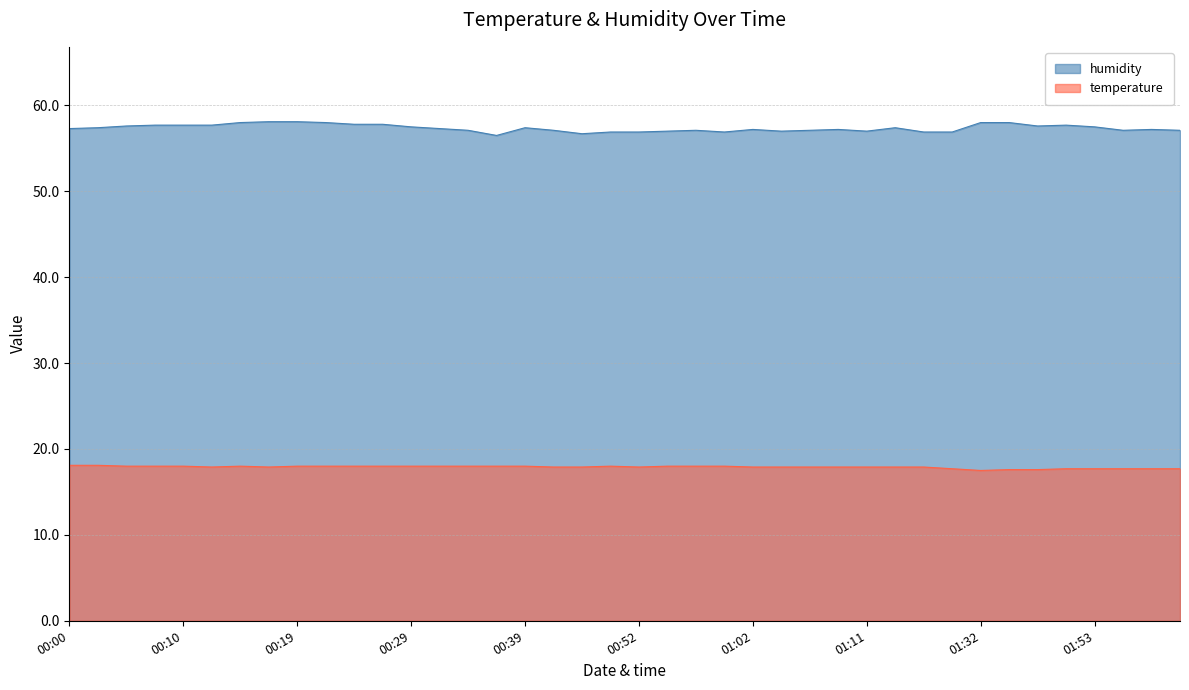

The value of temperature at 00:47 is 17.9. True or false?

True